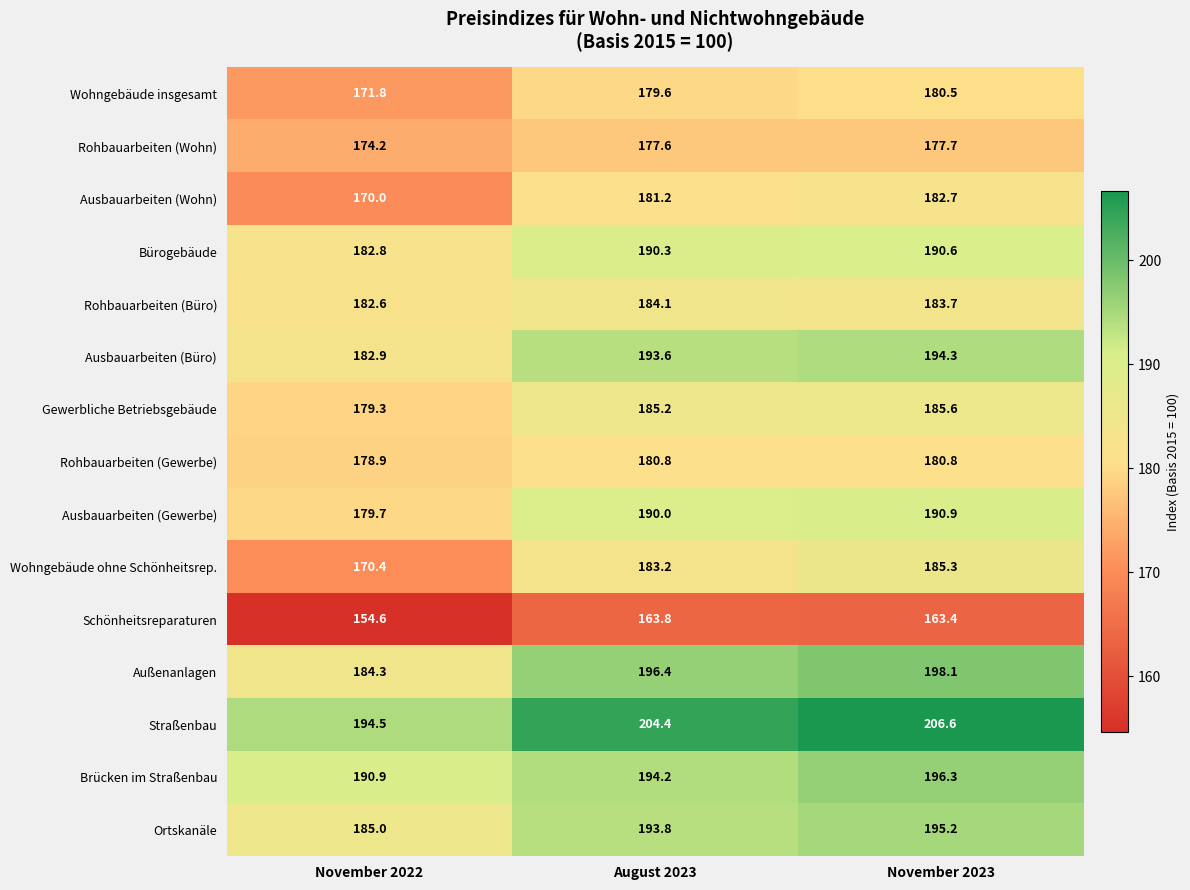

At which category is the sum across all series the highest?

November 2023